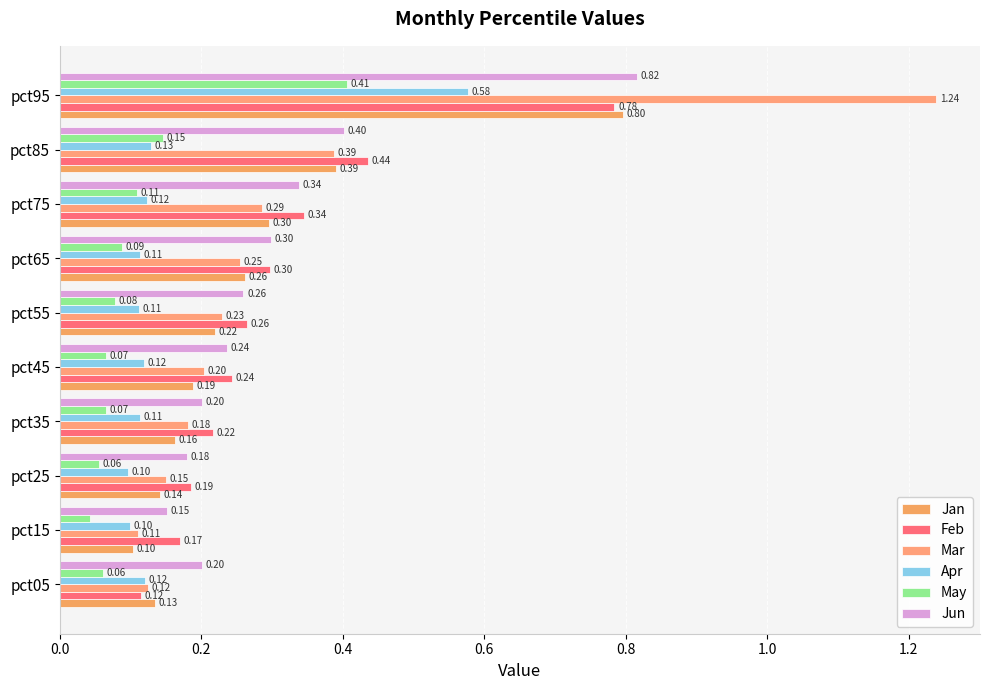

Count the number of data series in this chart.

6